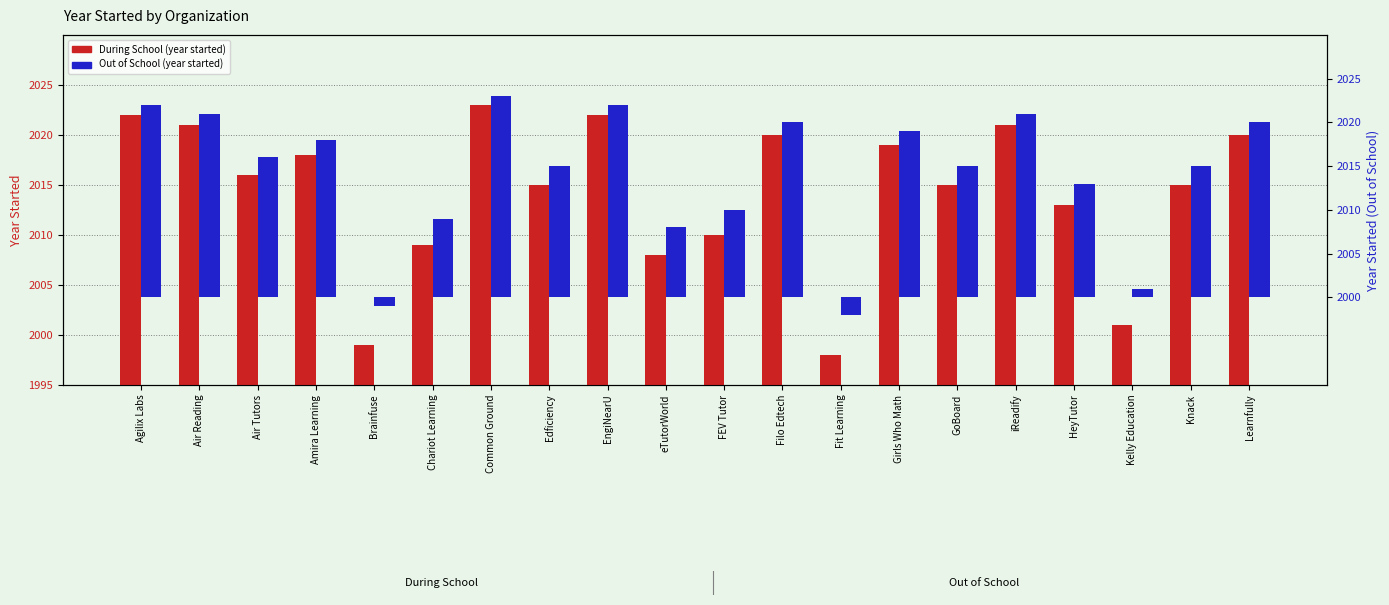

True or false: During School has a value of 33 at Learnfully.

False